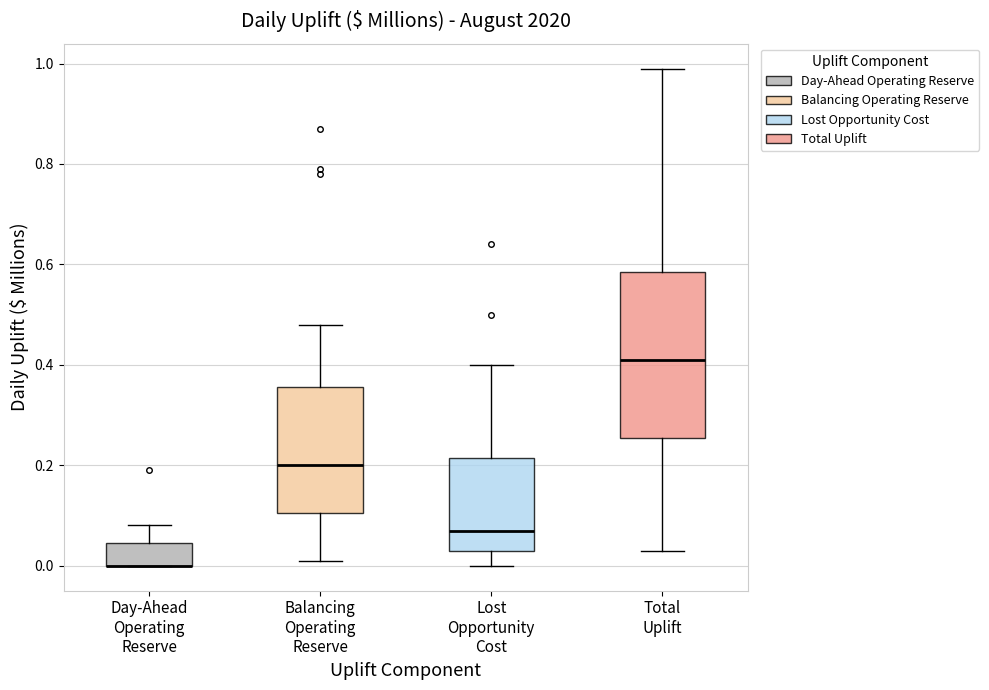

Reading left to right, transcribe this box plot: for each box, give where its median line is, the range the box spans, and where its two whiskers end, as read against the y-axis. The values are not printed on the chart, so give them approximately, as read against the axis.

Day-Ahead Operating Reserve: median 0.00 (drawn on the box's lower edge), box 0.00 to 0.04, whiskers 0.00 to 0.08
Balancing Operating Reserve: median 0.20, box 0.10 to 0.36, whiskers 0.02 to 0.48
Lost Opportunity Cost: median 0.08, box 0.04 to 0.22, whiskers 0.00 to 0.40
Total Uplift: median 0.42, box 0.26 to 0.58, whiskers 0.04 to 1.00